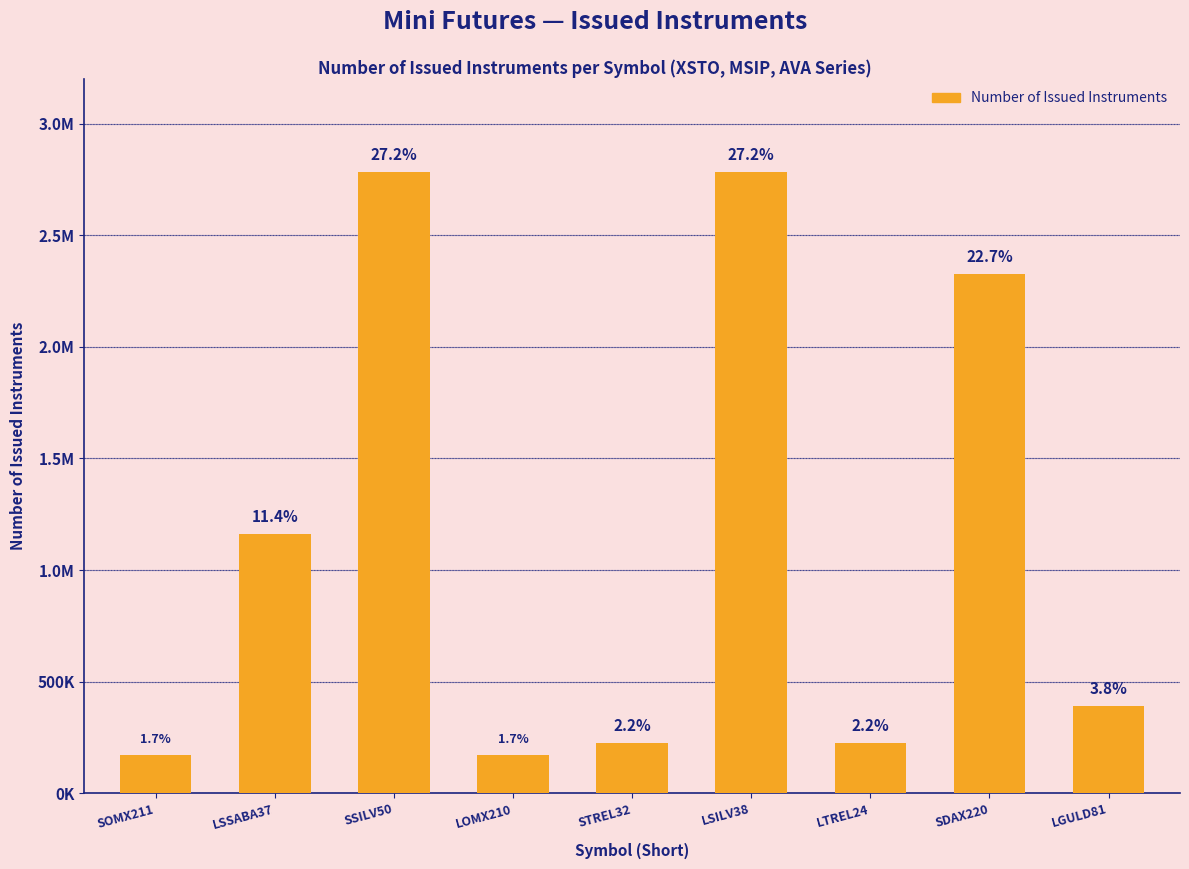

Are the bars horizontal?

No